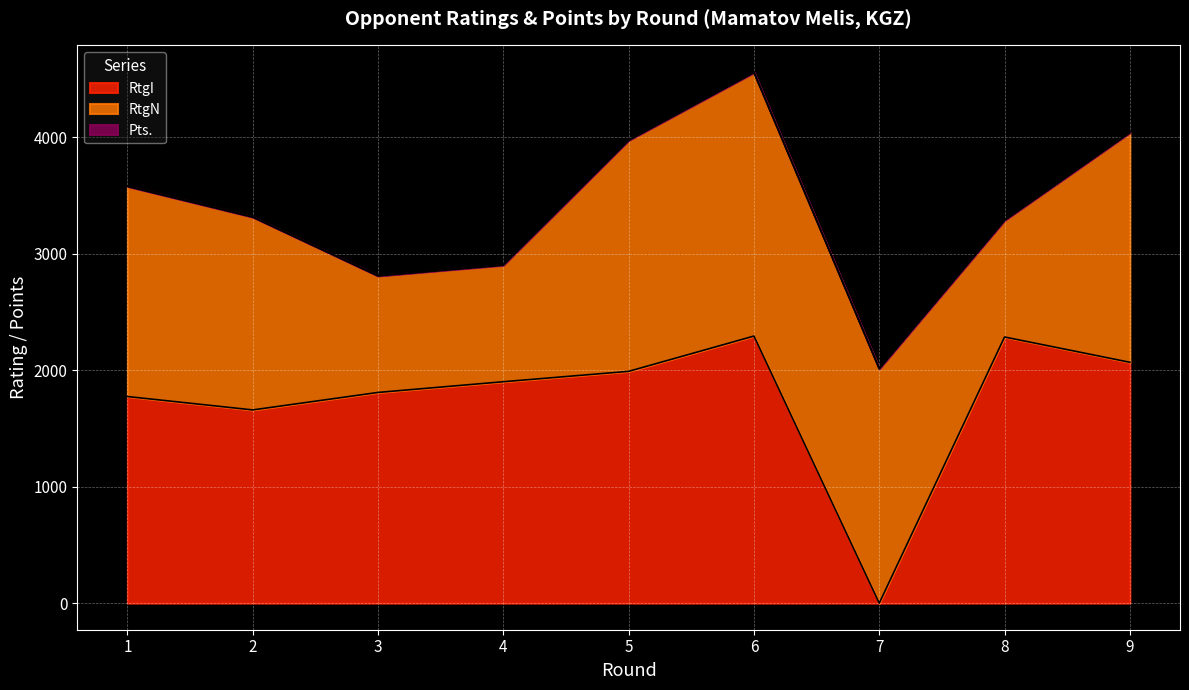

What are all the series names shown in the legend?

RtgI, RtgN, Pts.